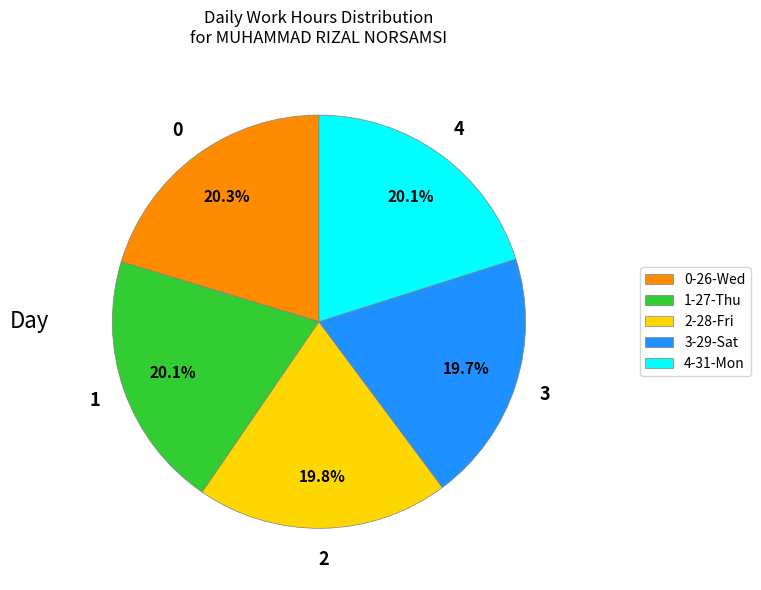

Does any single category account for the majority?

No